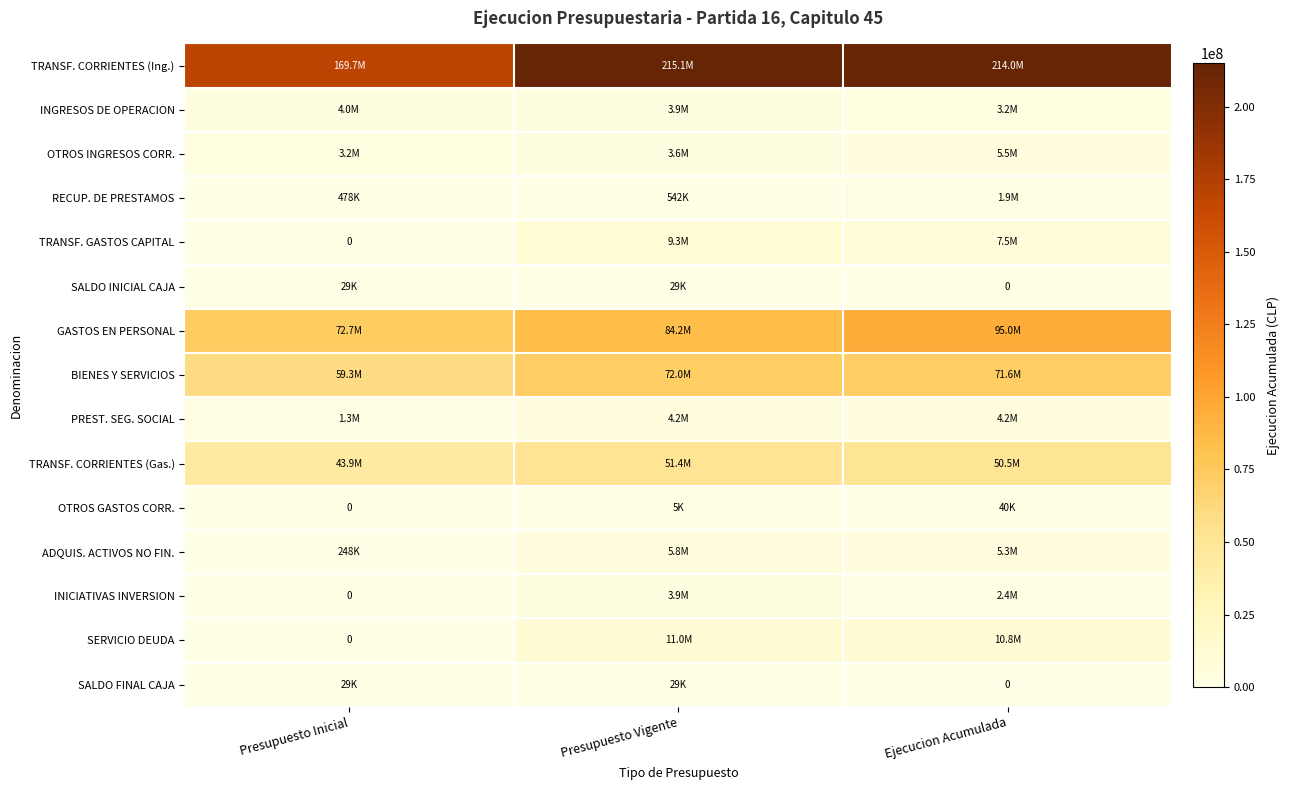

What is the difference between the second highest and minimum values in the INGRESOS DE OPERACION series?

720697